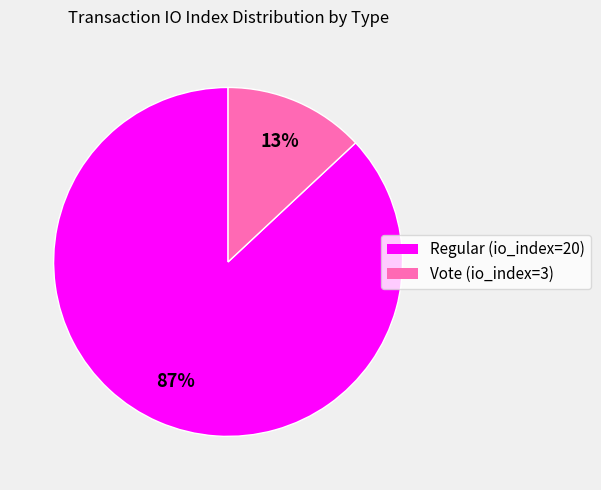

How many segments does this pie chart have?

2